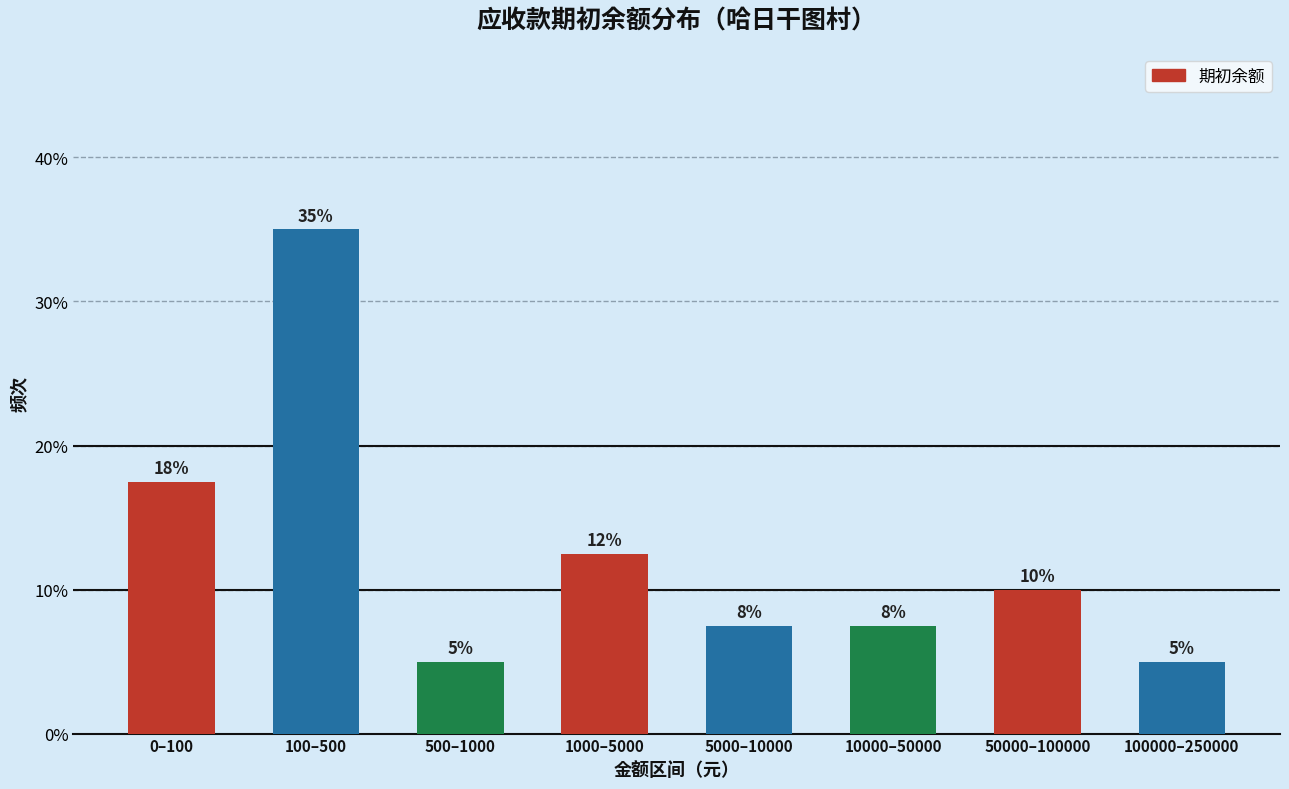

Approximately how many times larger is the value at 100000–250000 compared to 1000–5000?

0.4